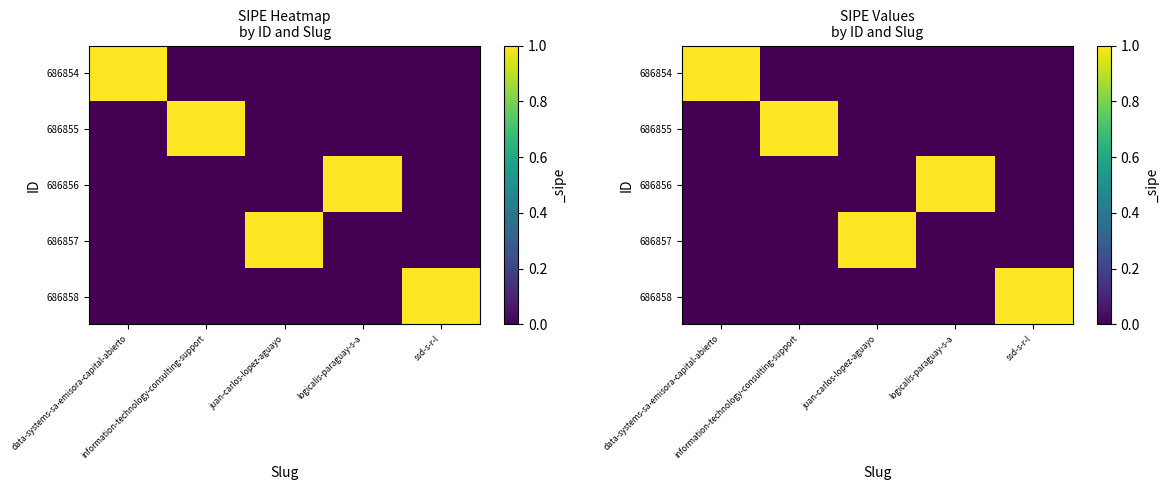

The value of 686857 at information-technology-consulting-support is 1. True or false?

False